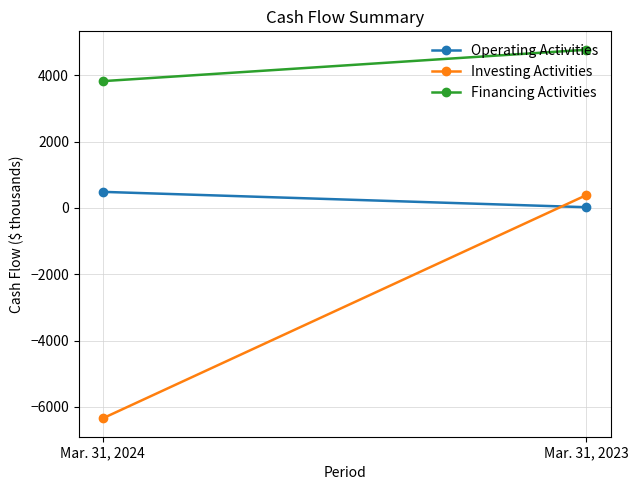

What is the value of the Financing Activities point at the 2nd from the left?

4766